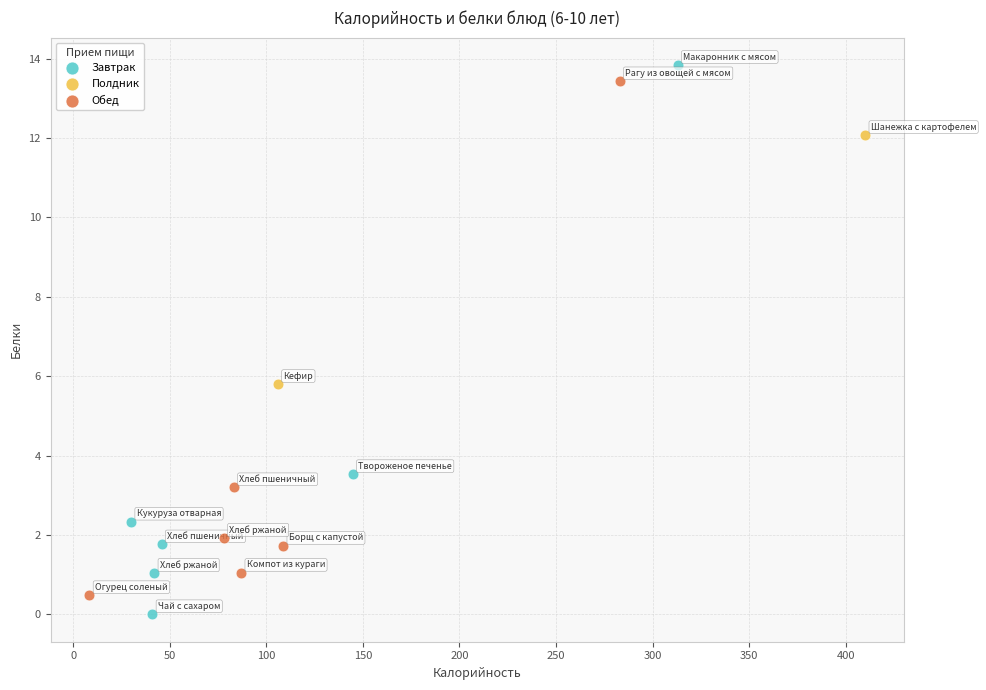

What are all the series names shown in the legend?

Завтрак, Полдник, Обед